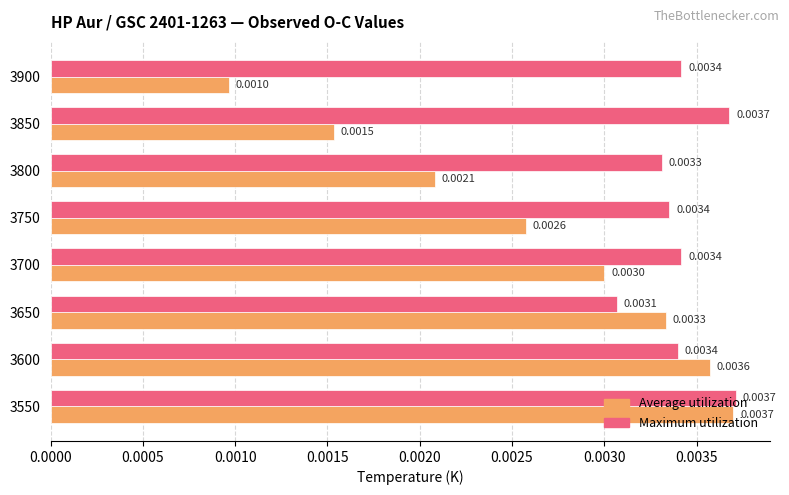

Which series has the largest total across all categories?

Maximum utilization